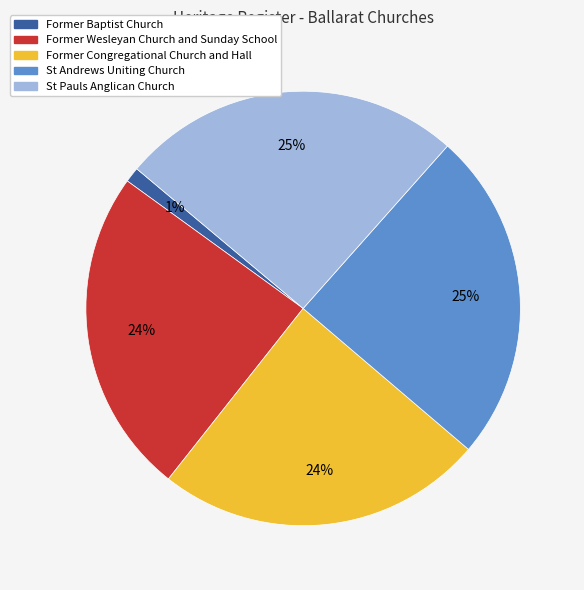

What is the ratio of the value at Former Congregational Church and Hall to the value at Former Wesleyan Church and Sunday School?

1.0